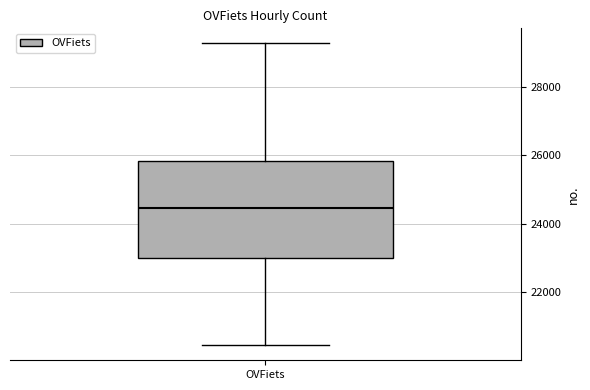

Transcribe this box plot: give where the median line is, the range the box spans, and where the two whiskers end, as read against the y-axis. The values are not printed on the chart, so give them approximately, as read against the axis.

median 24400, box 23000 to 25800, whiskers 20400 to 29200